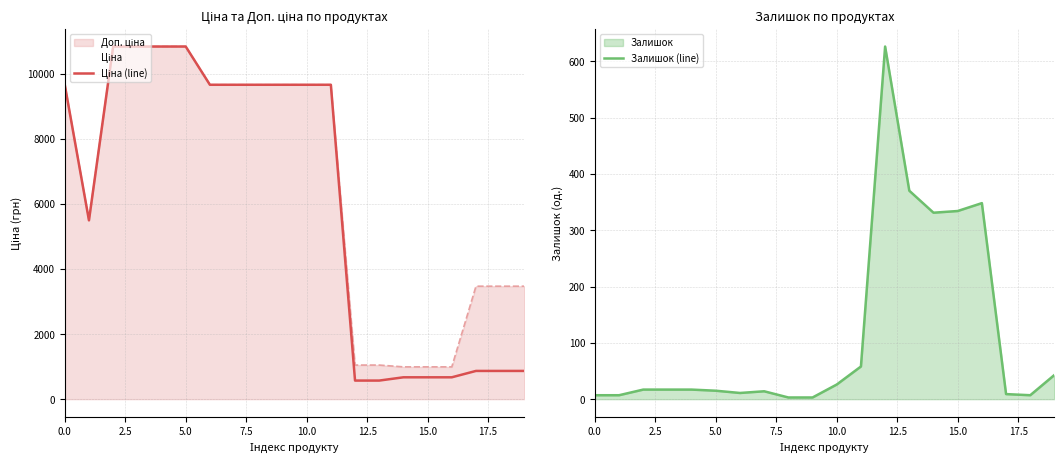

The value of Залишок (line) at 15.0 is 515. True or false?

False